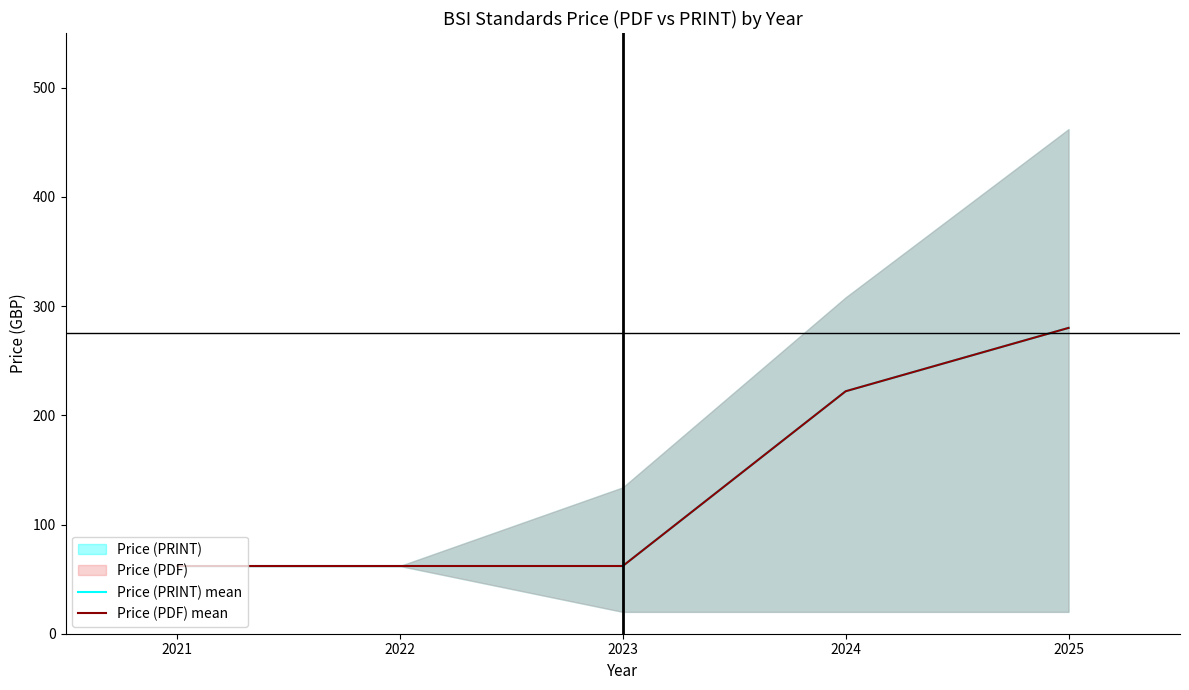

True or false: Price (PDF) mean has more than 0 interior local peaks.

False